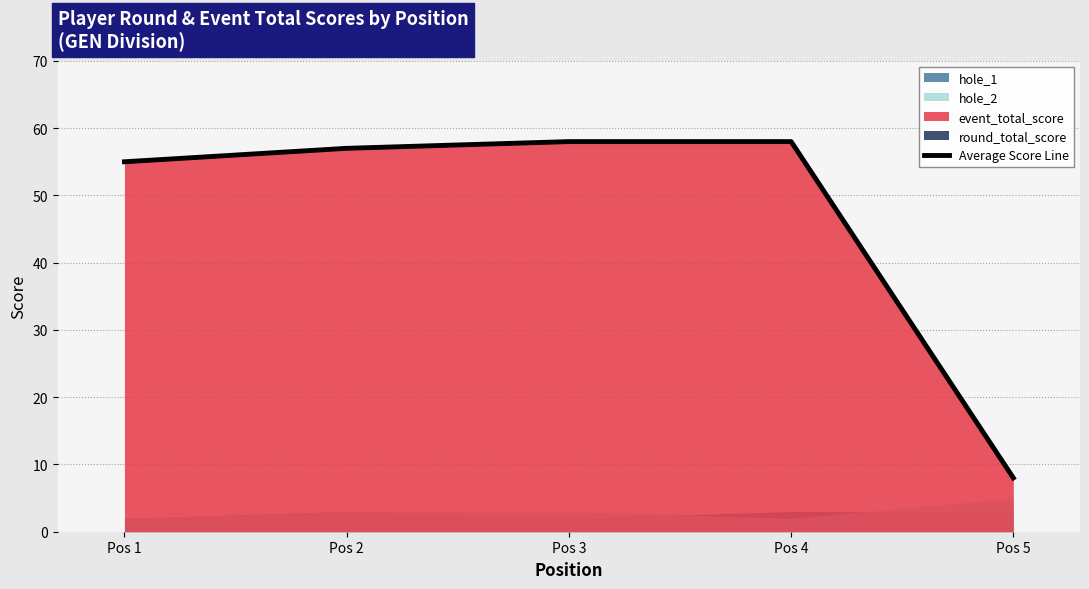

What is the smallest value displayed?

8